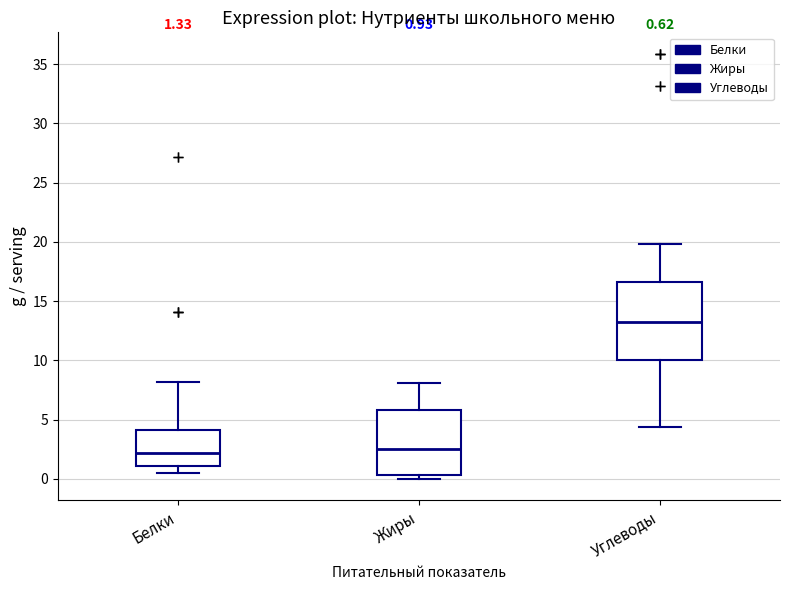

Which box is the tallest, from its lower edge to its upper edge?

Углеводы